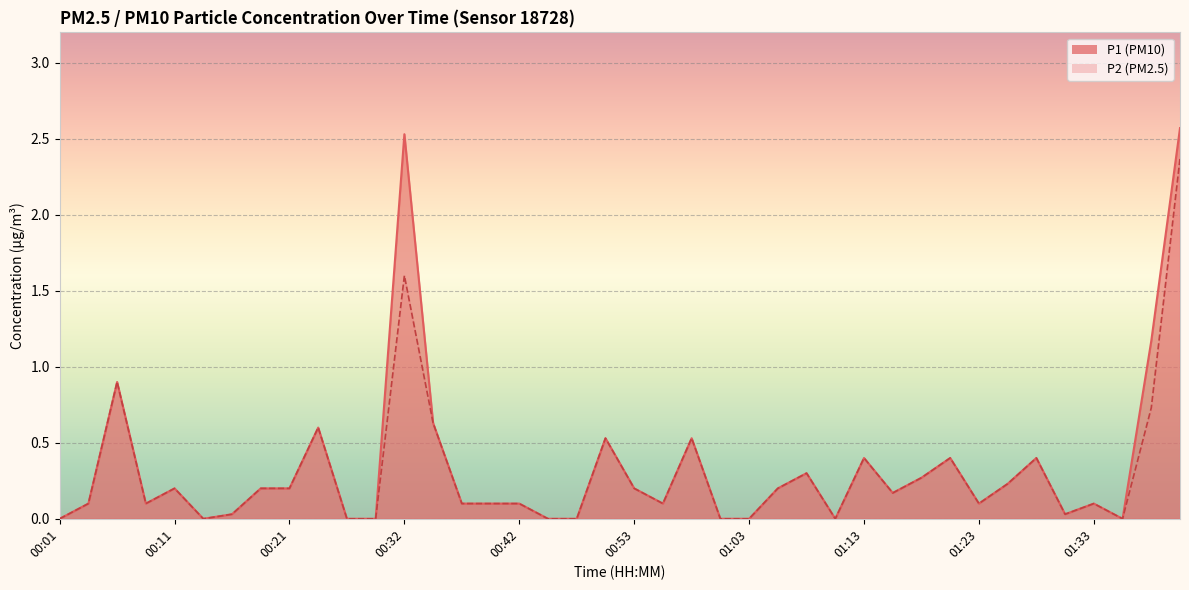

Between 00:21 and 01:25, which is larger?

01:25